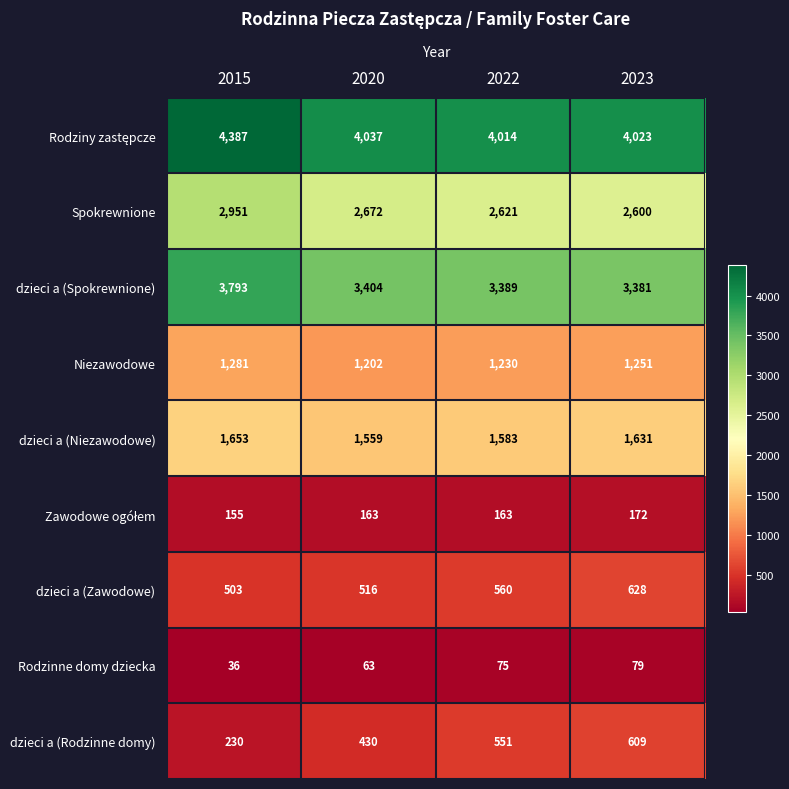

What is the total value across all series at 2023?

14374